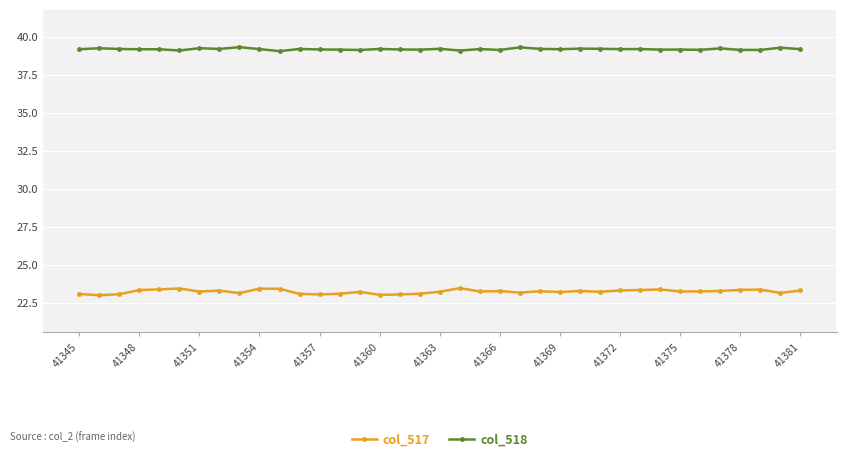

Count the col_518 values in the range 39 to 40.

37